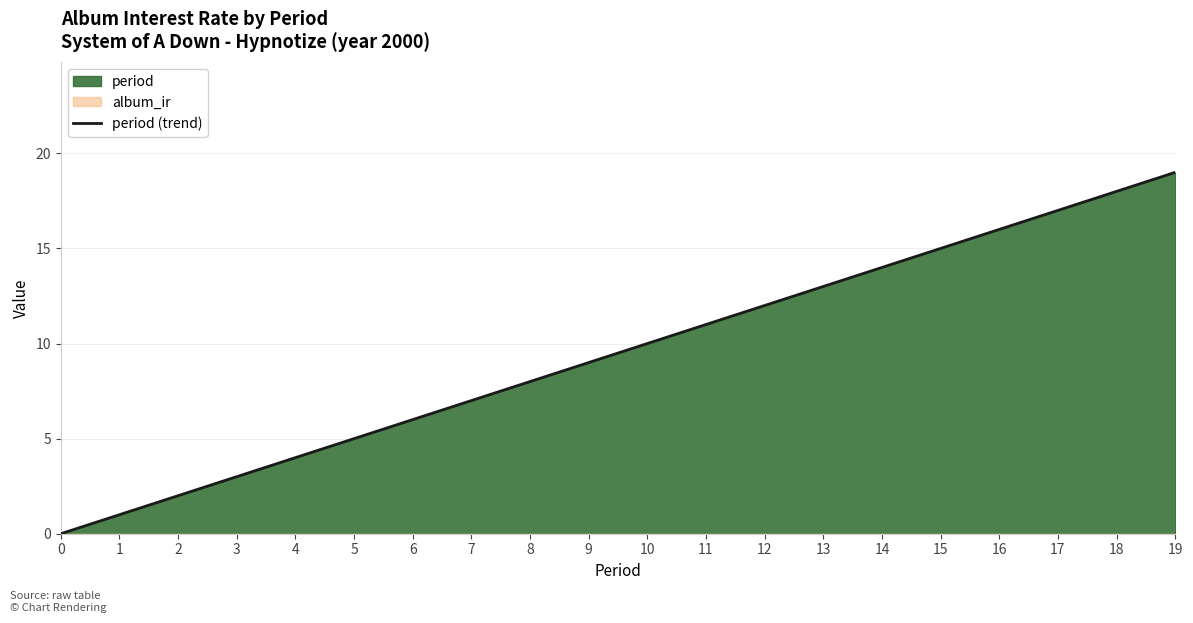

What is the ratio of the value at 17 to the value at 5?

3.4